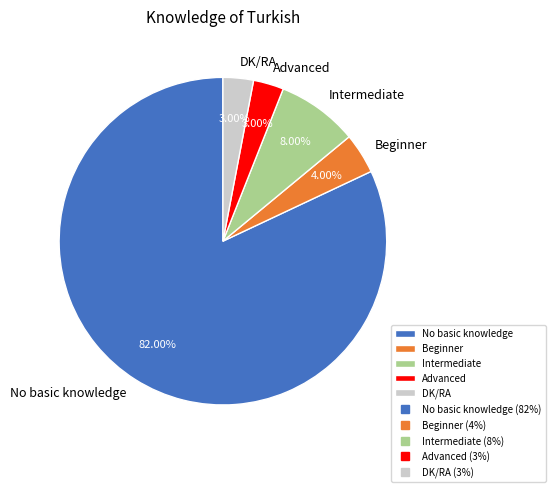

What percentage is NOT represented by Intermediate?

92.0%